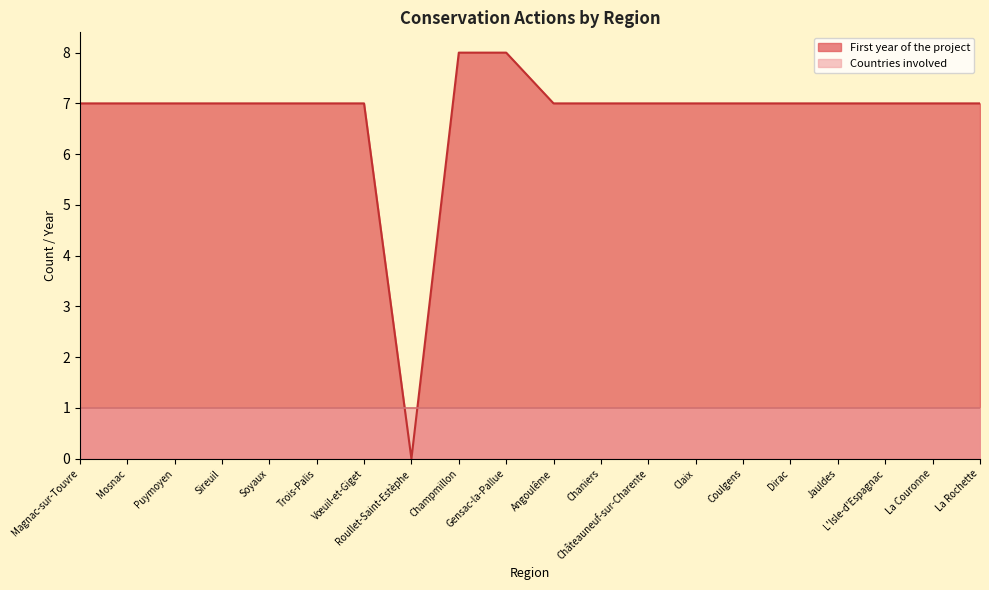

Where is the data nearest to the value 4?

Magnac-sur-Touvre